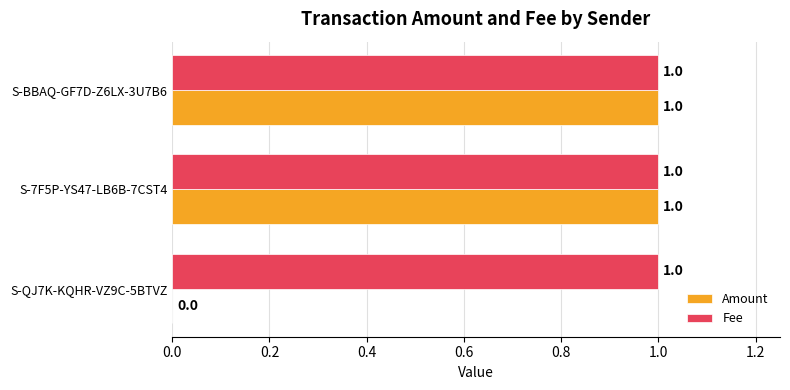

How many data points does each series have?

3